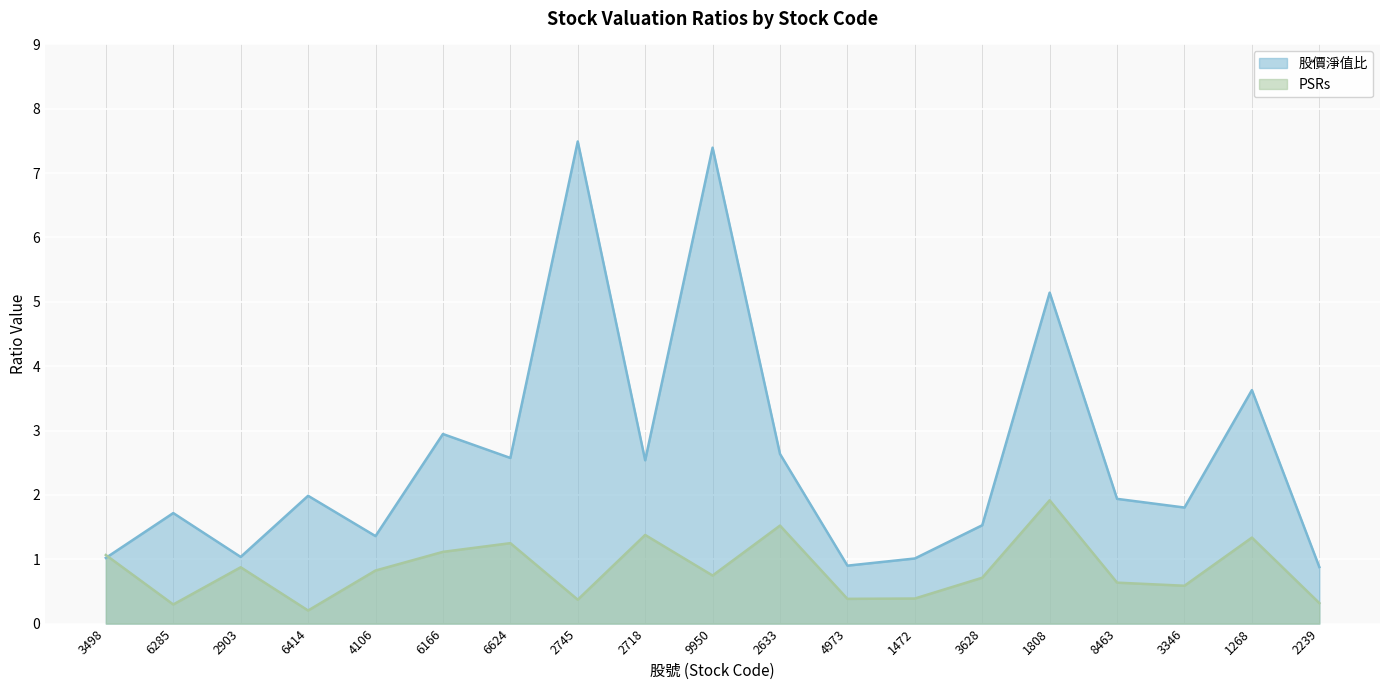

At which category does the chart reach its minimum across all series?

6414